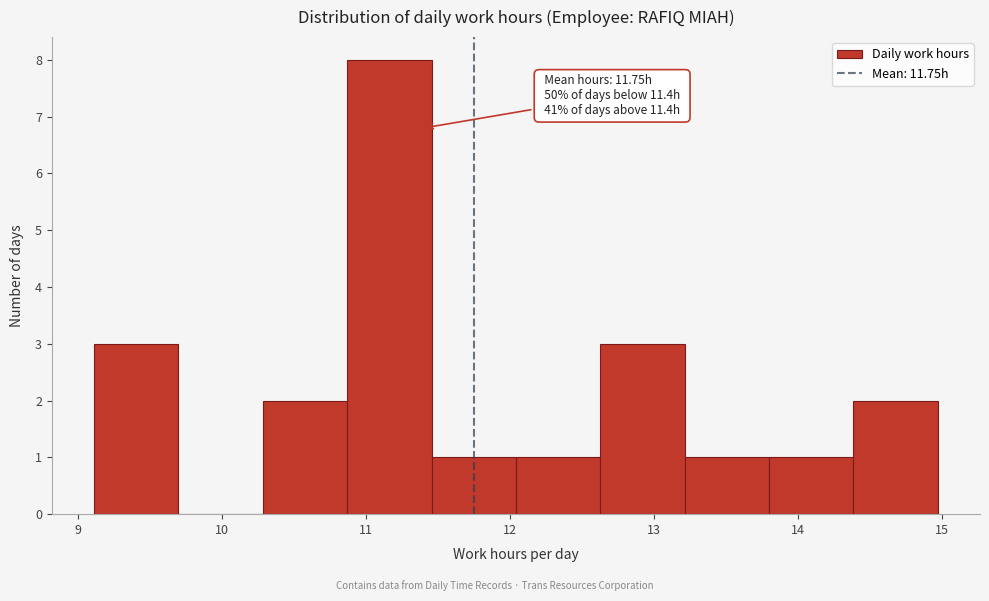

Which range on the x-axis has the tallest bar?

10.9 to 11.5